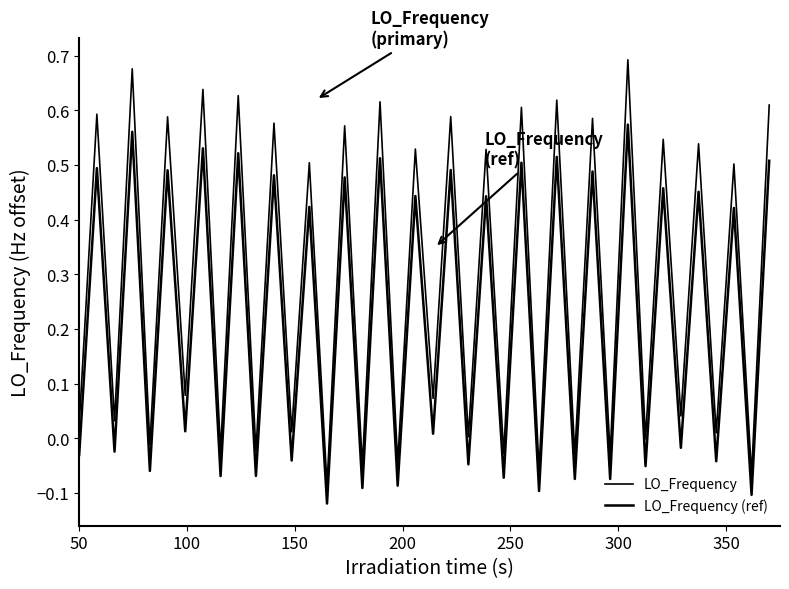

What is the difference between the second highest and minimum values in the LO_Frequency (ref) series?

0.7